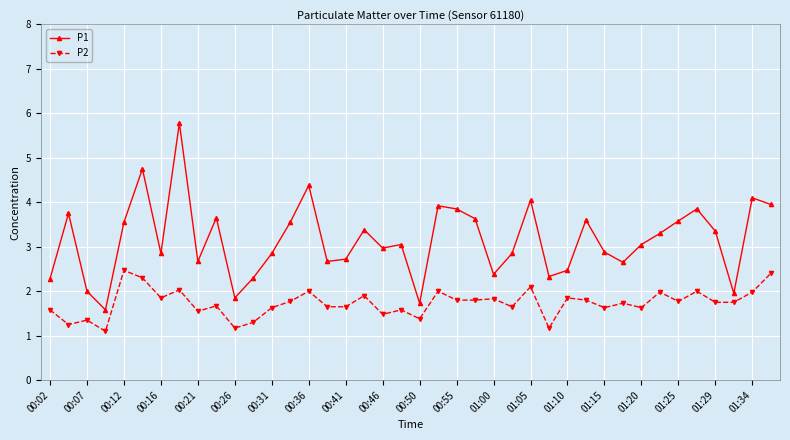

Rank the series by their average value, from highest to lowest.

P1, P2